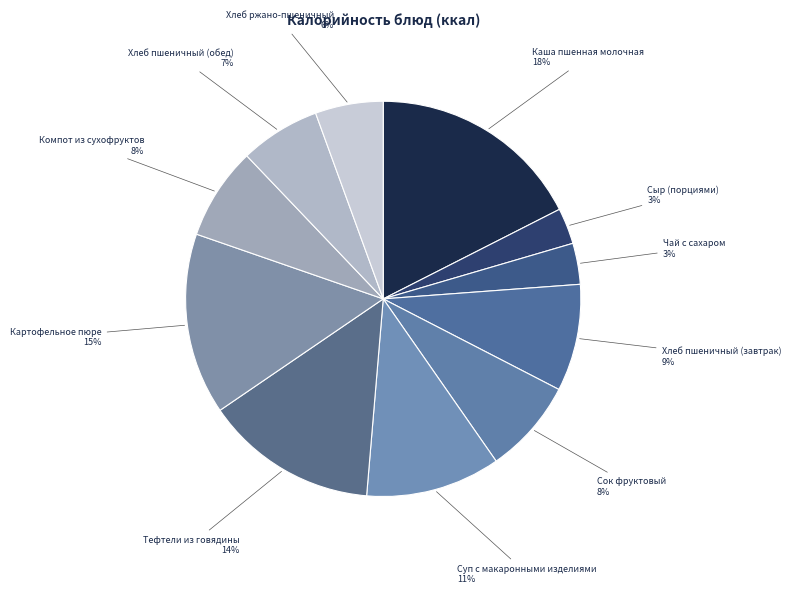

Combined, do Картофельное пюре and Хлеб ржано-пшеничный account for over 50%?

No